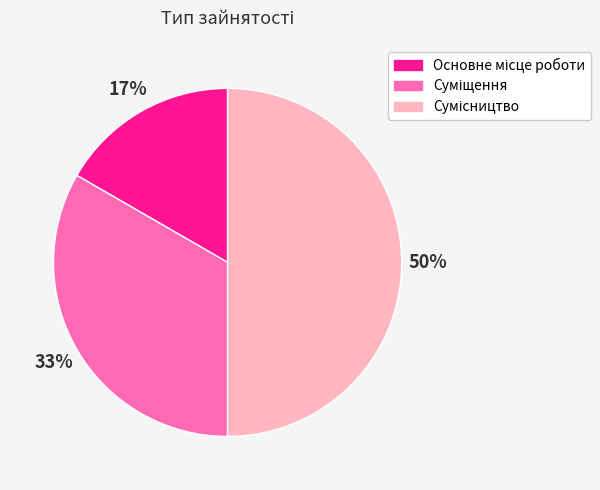

How many slices are in this pie chart?

3